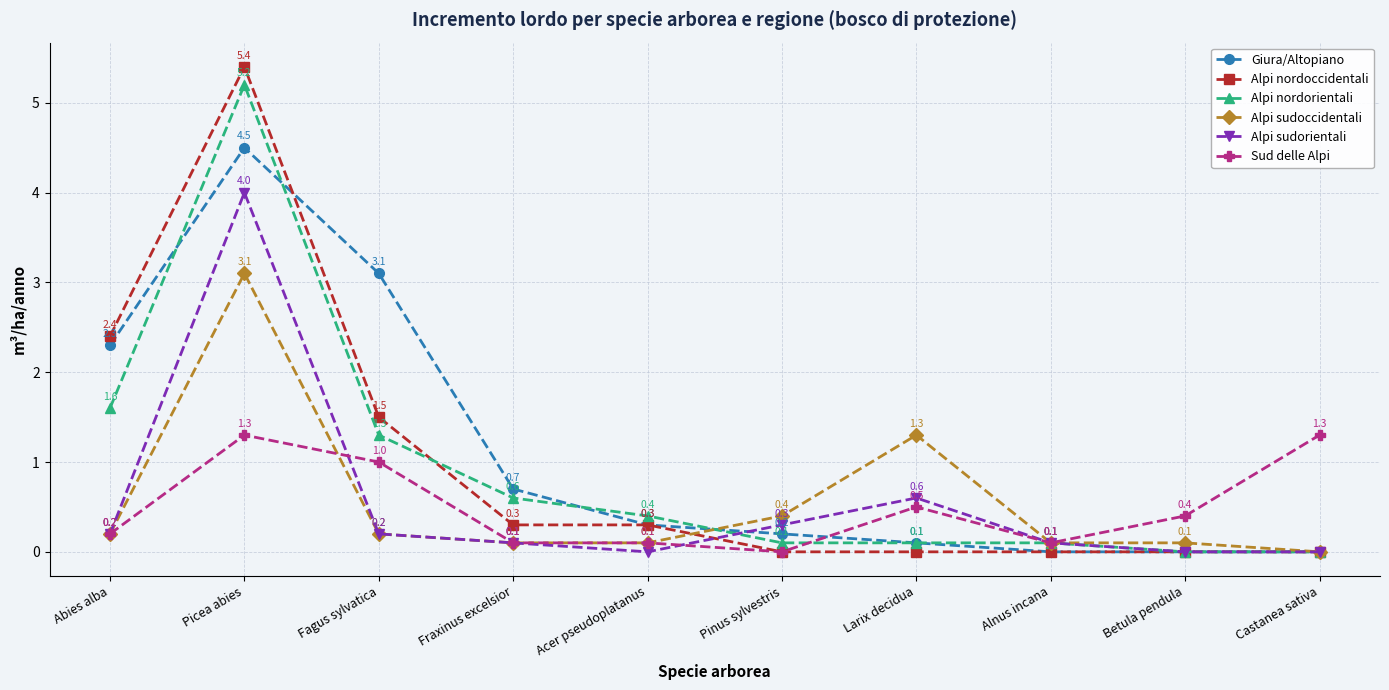

What is the label of the 2nd point from the left?

Picea abies